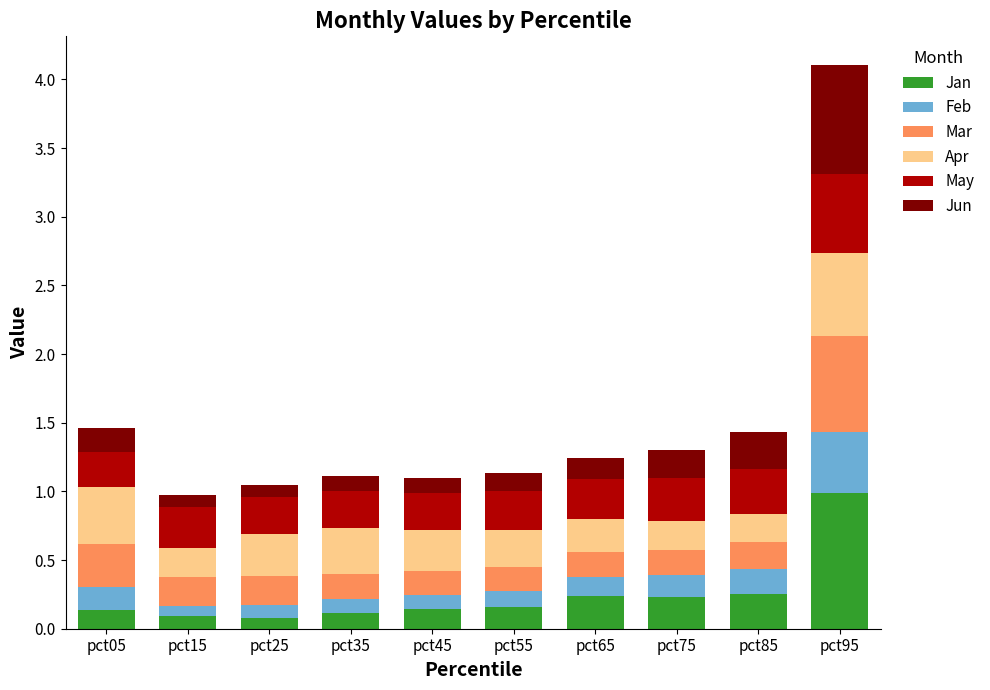

What is the total value across all series at pct55?

1.1